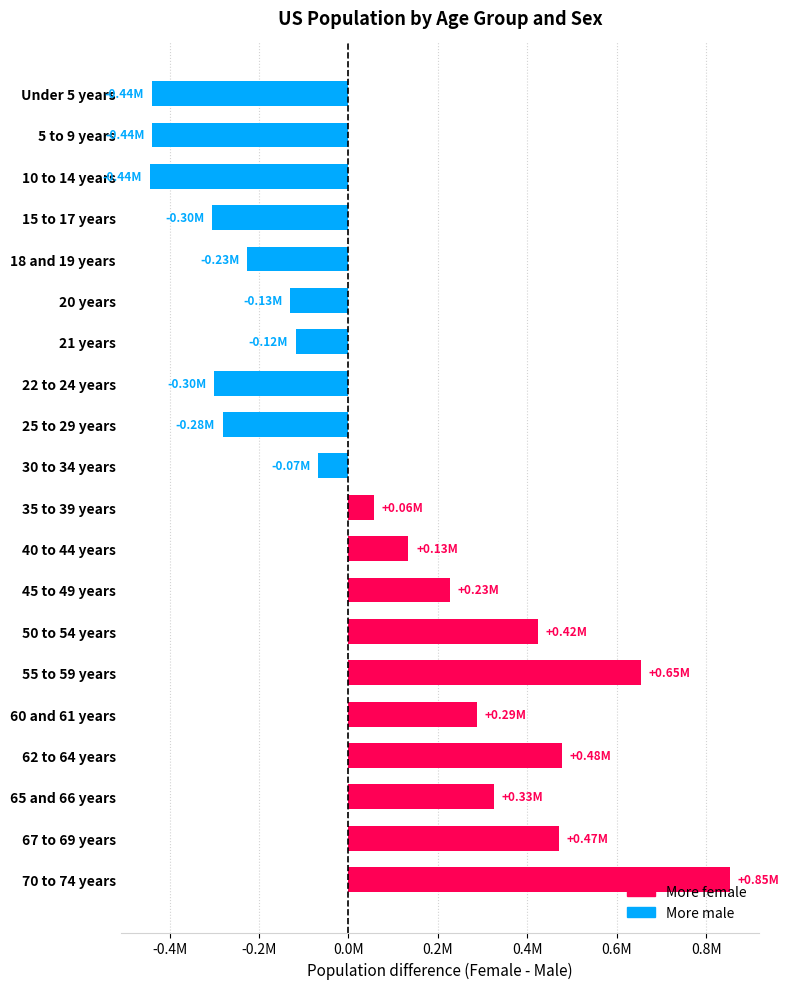

What is the maximum value shown in the chart?

852695